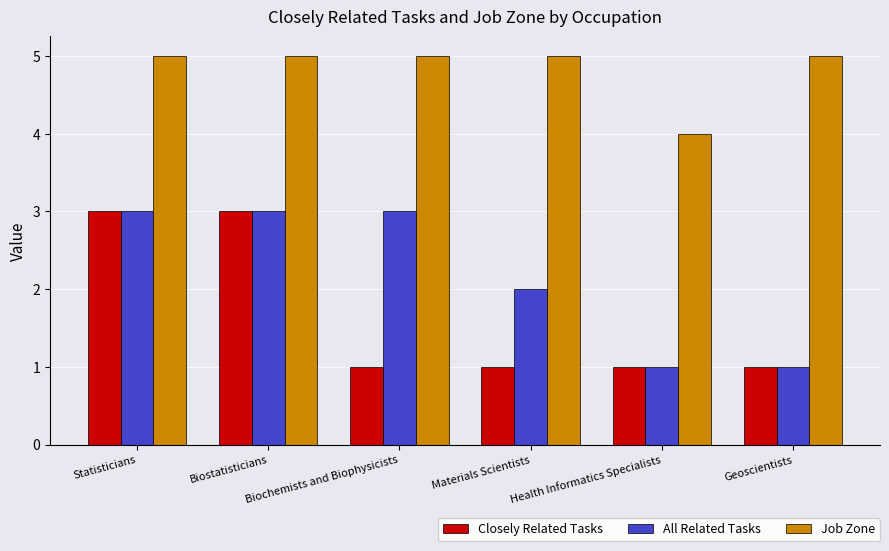

Reading left to right, transcribe all the data shown in this chart.

Closely Related Tasks: 3	3	1	1	1	1
All Related Tasks: 3	3	3	2	1	1
Job Zone: 5	5	5	5	4	5